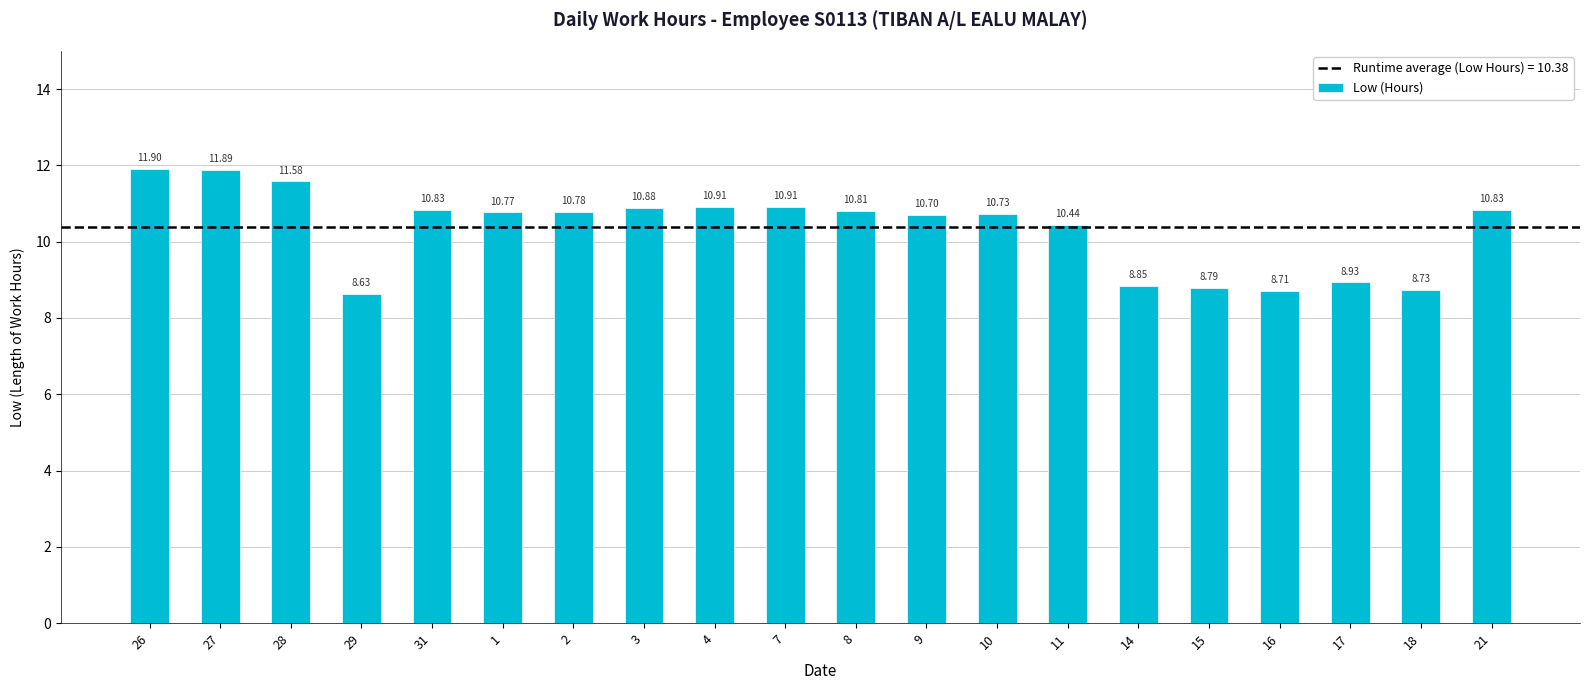

What is the label of the 2nd bar from the left?

27